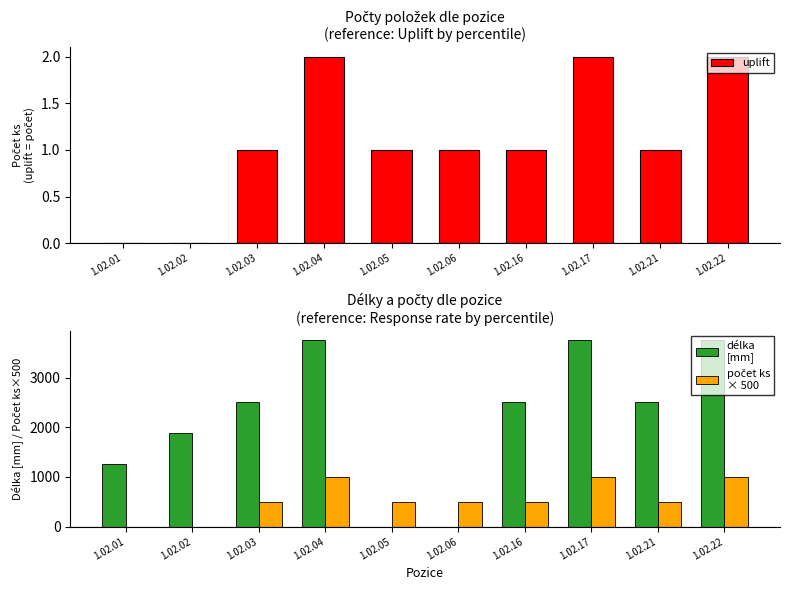

Rank the series by their average value, from highest to lowest.

délka
[mm], počet ks
× 500, uplift